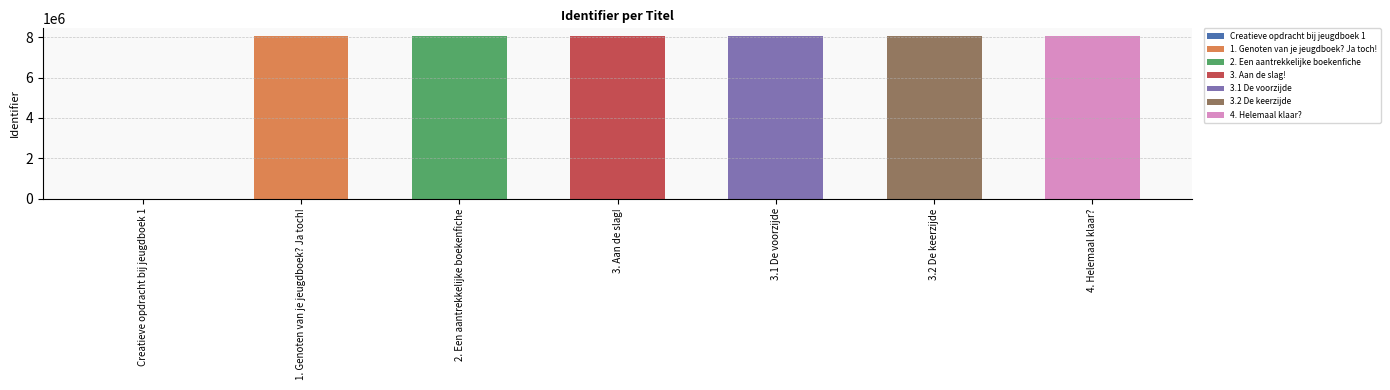

How many data points does each series have?

7